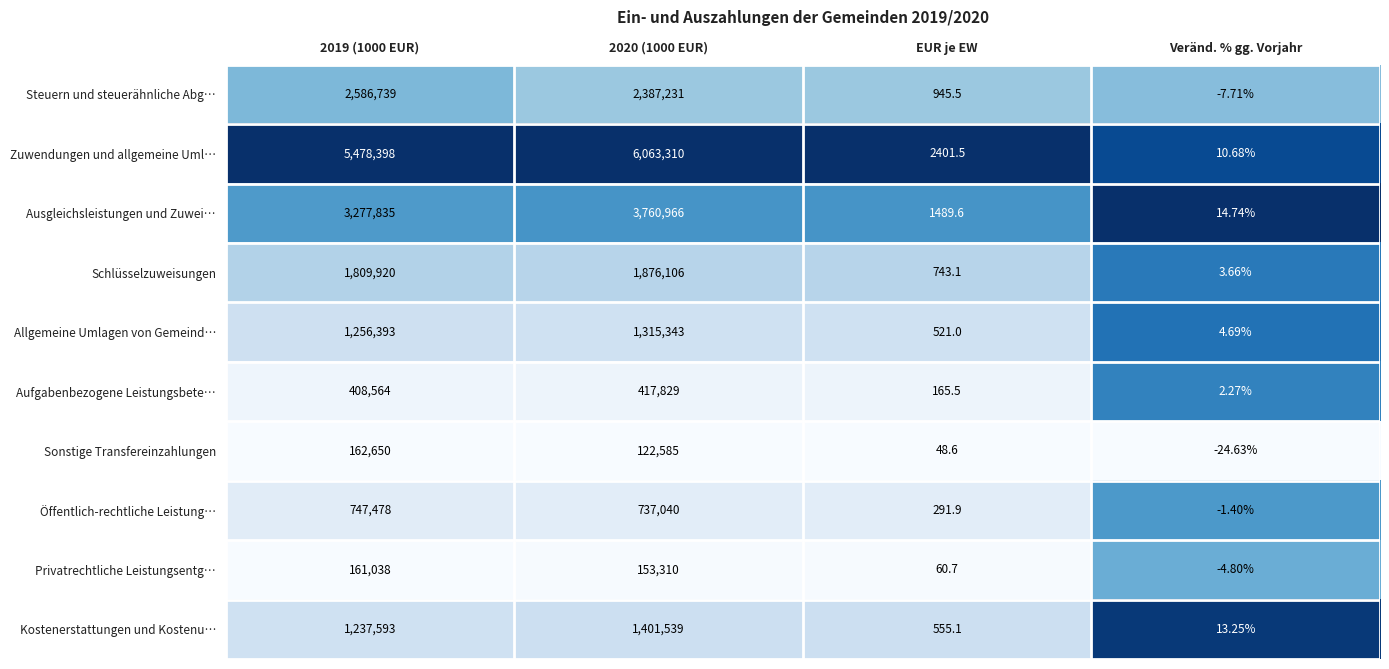

Which series has the largest range (max minus min)?

Zuwendungen und allgemeine Uml…